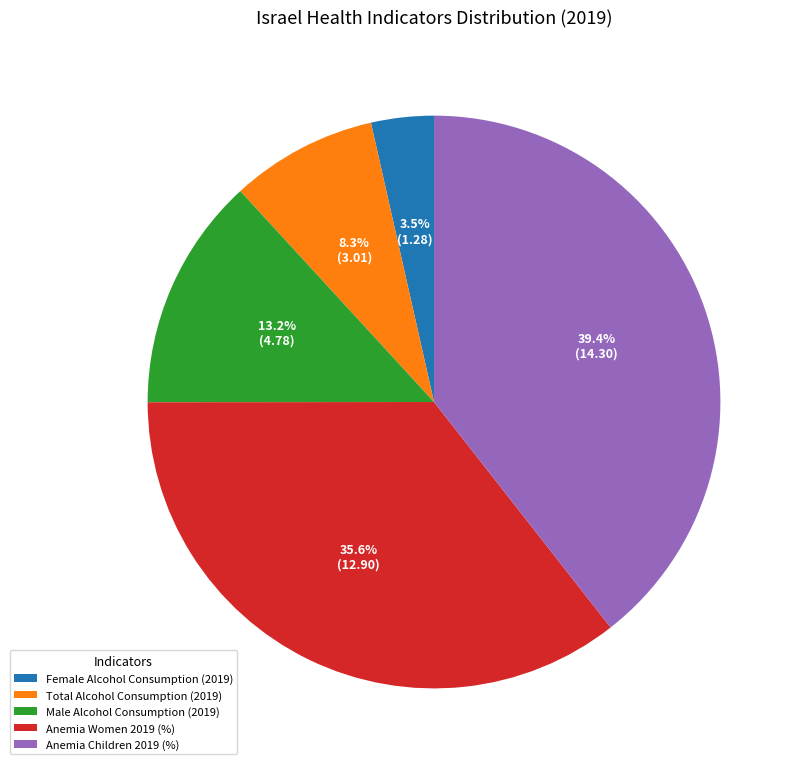

What portion of the pie excludes Total Alcohol Consumption (2019)?

91.7%